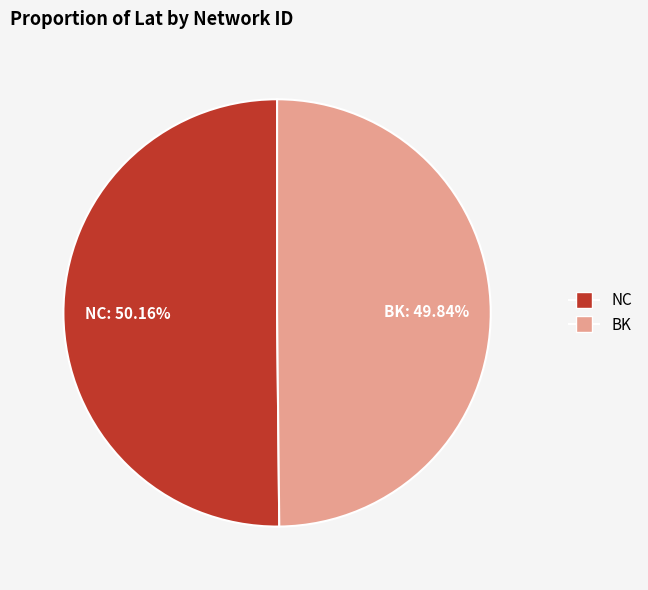

How many segments does this pie chart have?

2